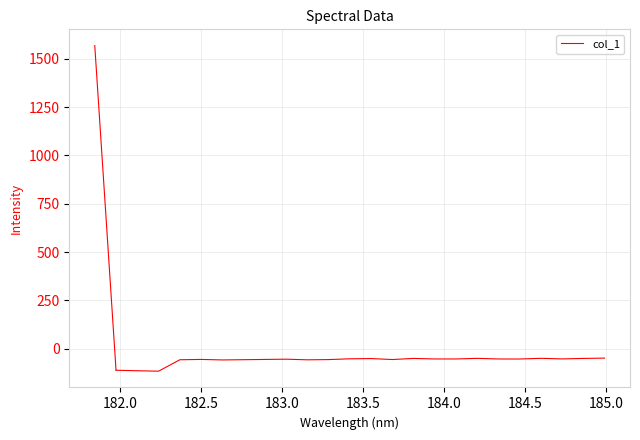

What is the minimum value shown in the chart?

-115.8